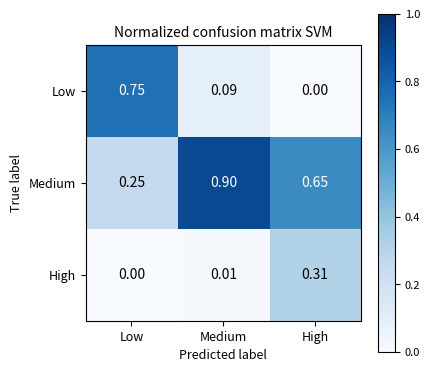

Count the number of categories in the chart.

3